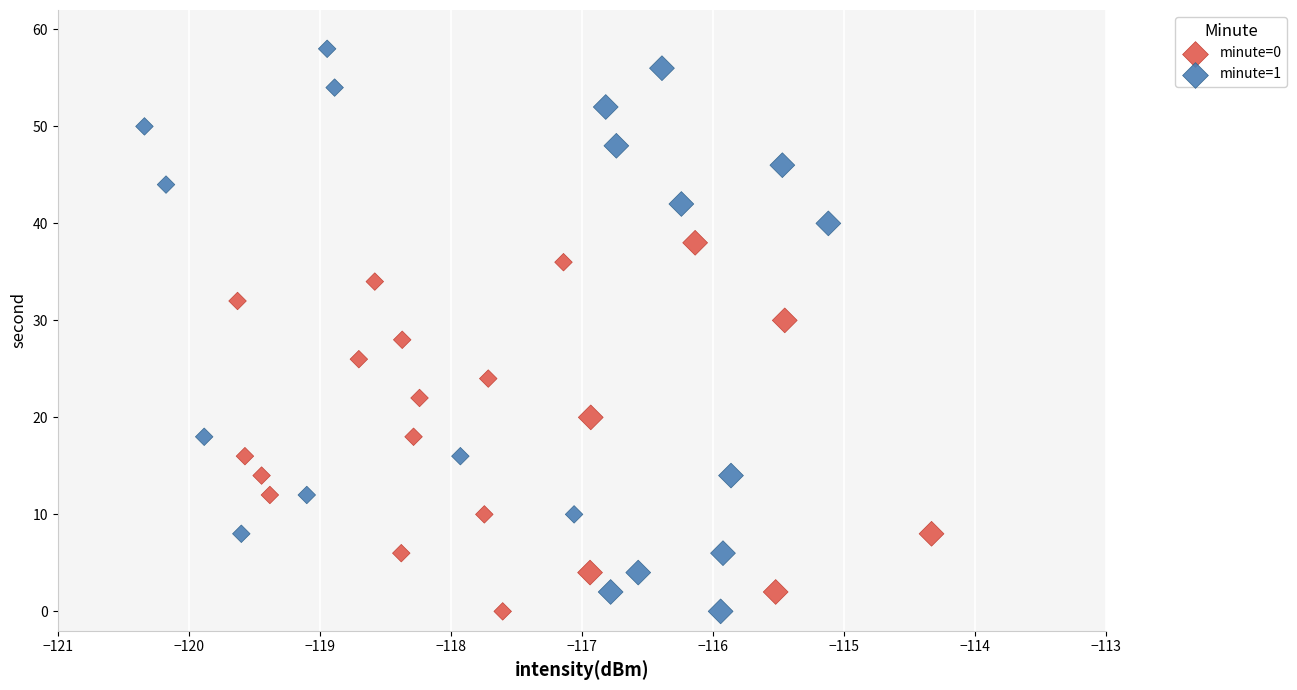

Which series has the widest spread of Y values?

minute=1